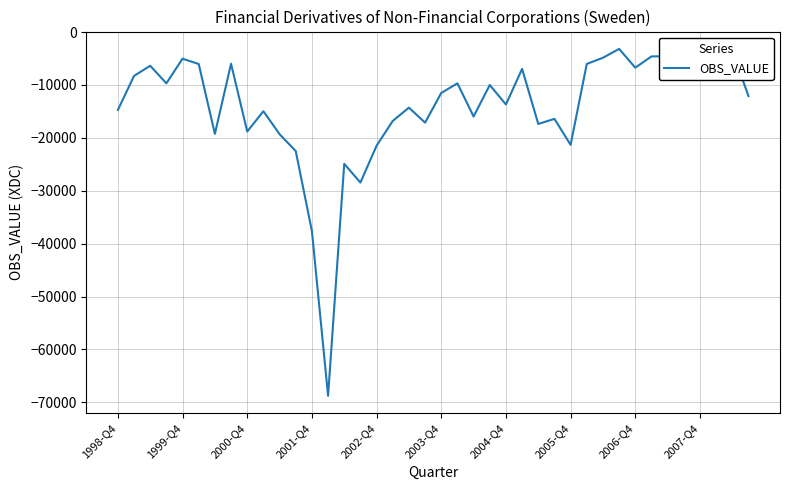

What is the maximum value shown in the chart?

-3176